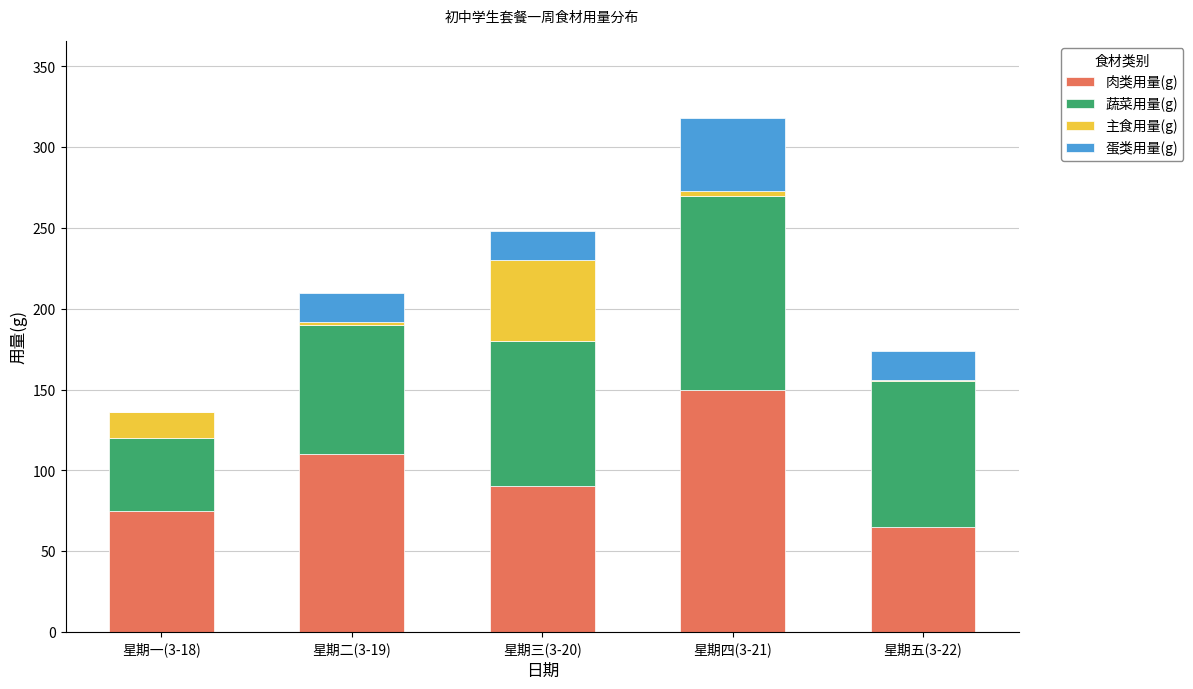

How many series are shown in this chart?

4